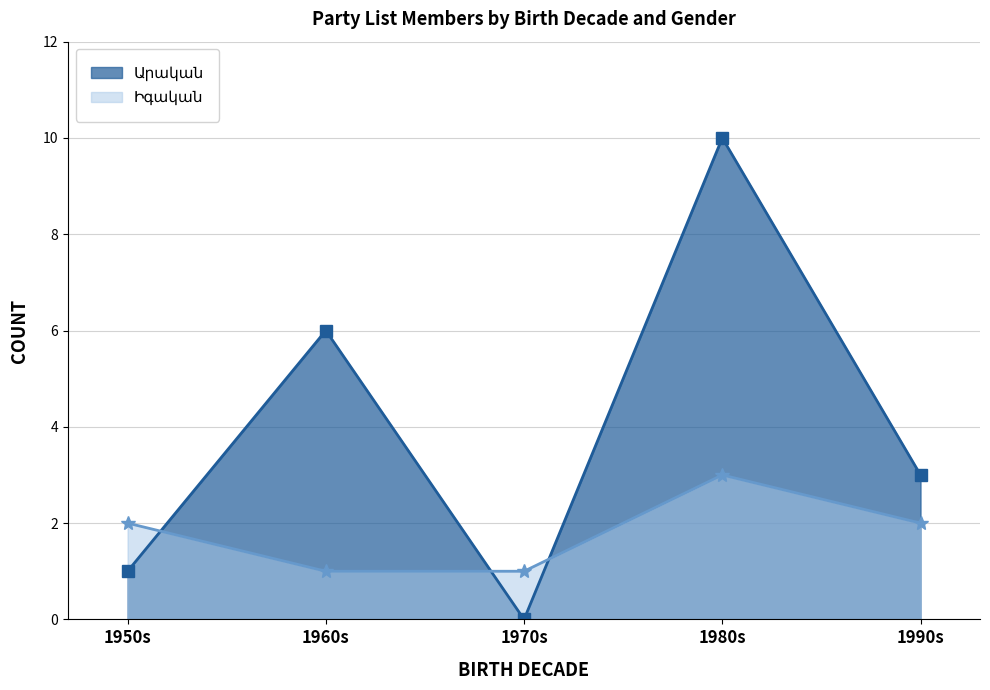

What are all the series names shown in the legend?

Արական, Իգական